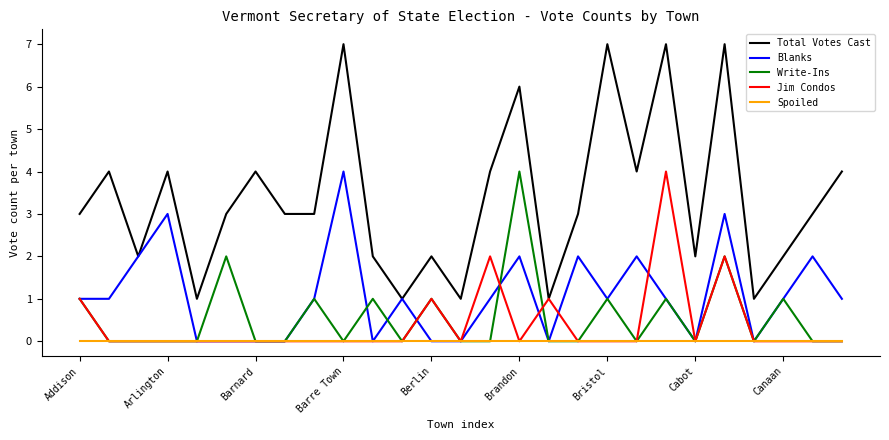

Which series has the largest range (max minus min)?

Total Votes Cast